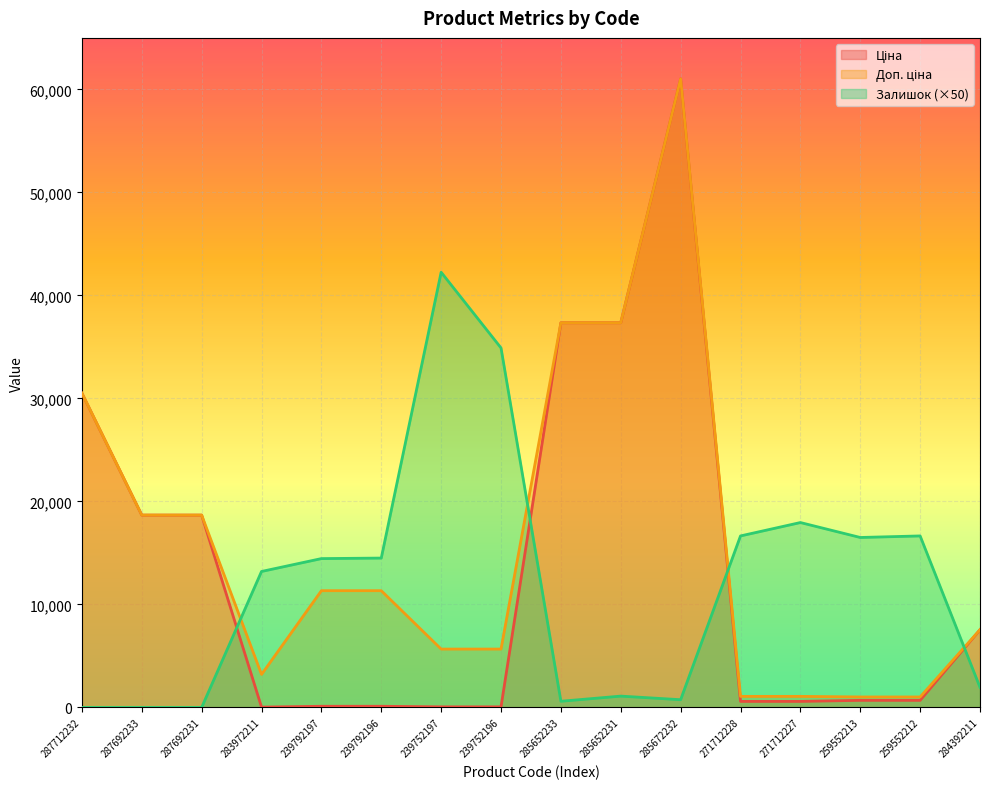

Which series ends up on top after the final intersection of Ціна and Залишок?

Ціна